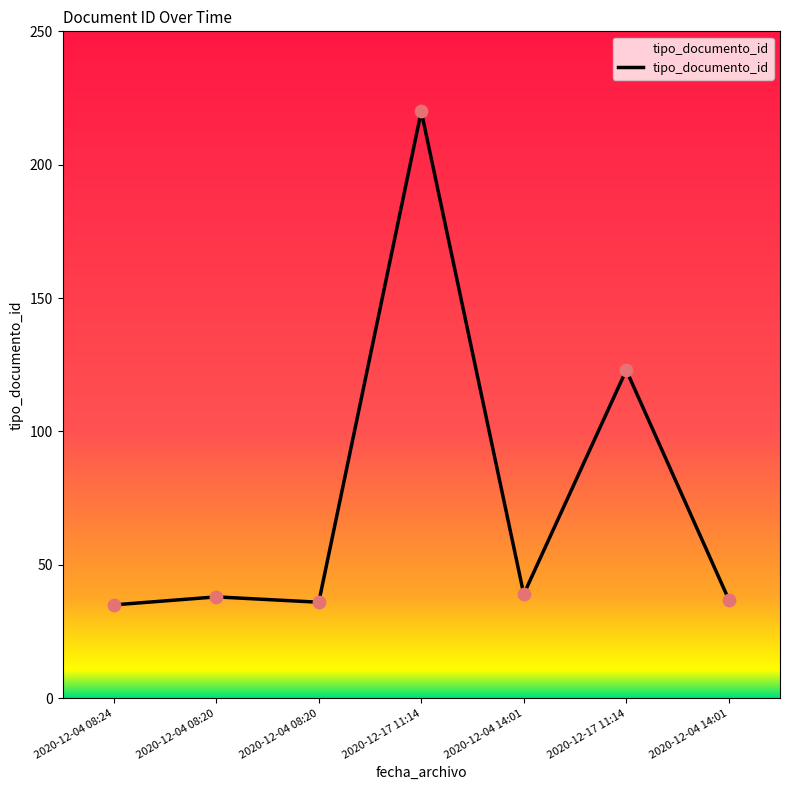

What is the change in value from 2020-12-04 08:24 to 2020-12-04 08:20?

+3